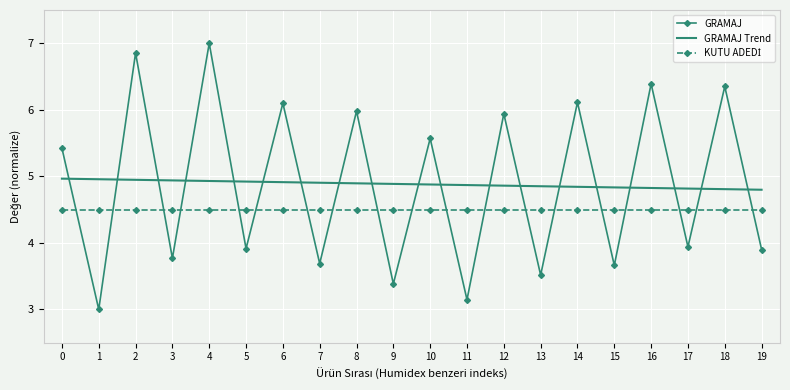

What is the spread (max minus min) of values at 0?

0.9